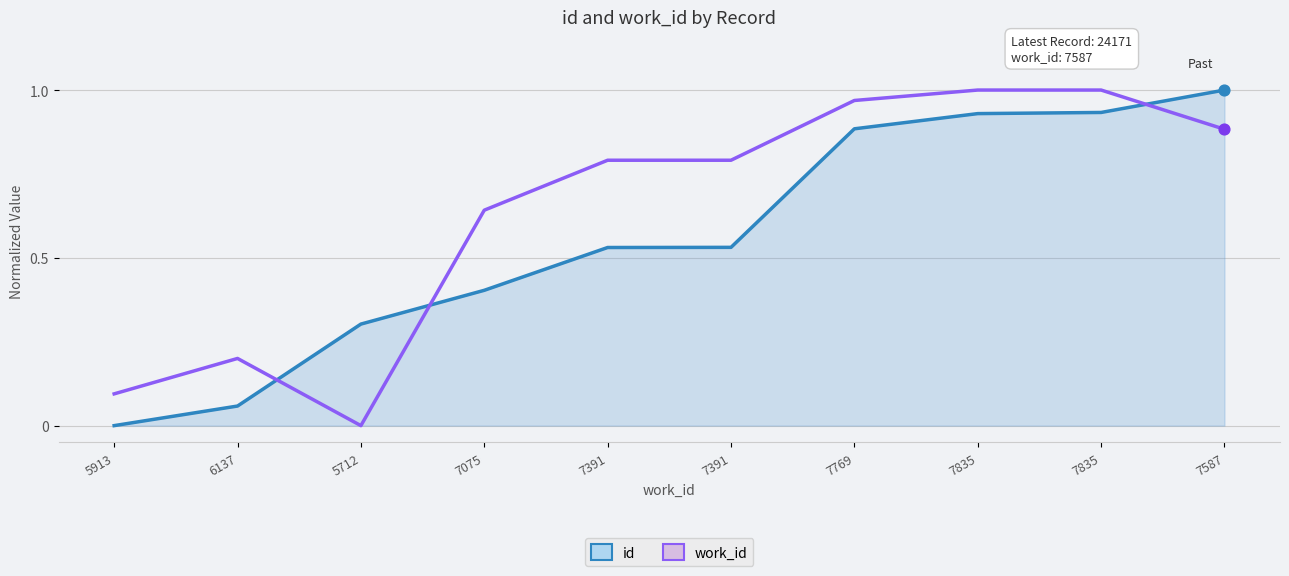

Does the chart have visible grid lines?

Yes